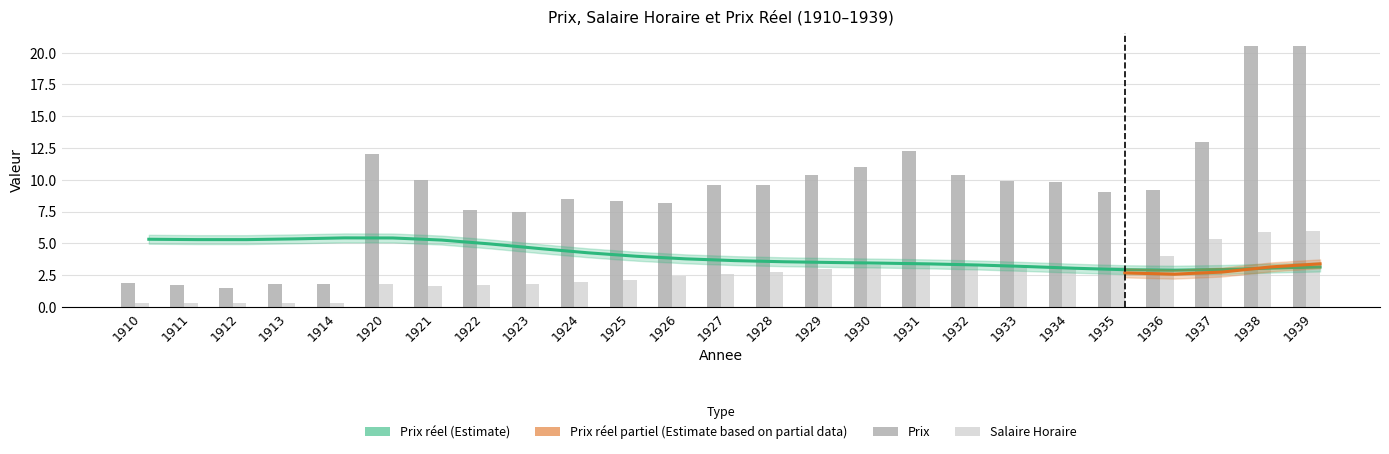

Which series changed the most between 1931 and 1938?

Prix